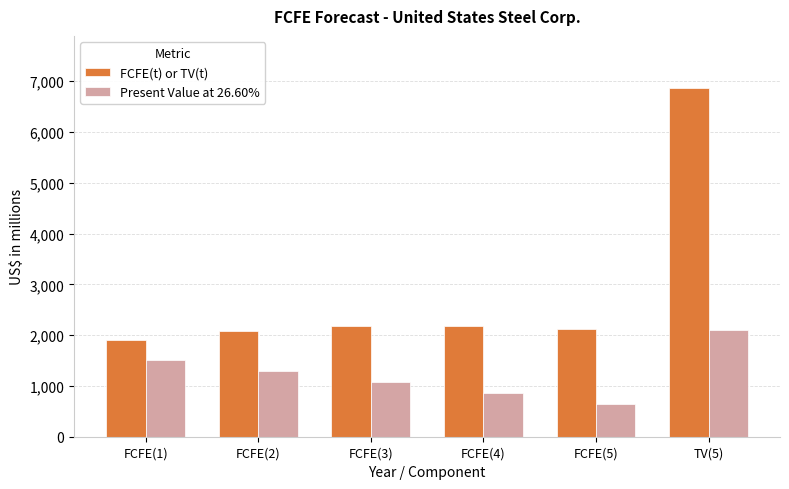

At FCFE(3), list the series in order from largest to smallest.

FCFE(t) or TV(t), Present Value at 26.60%